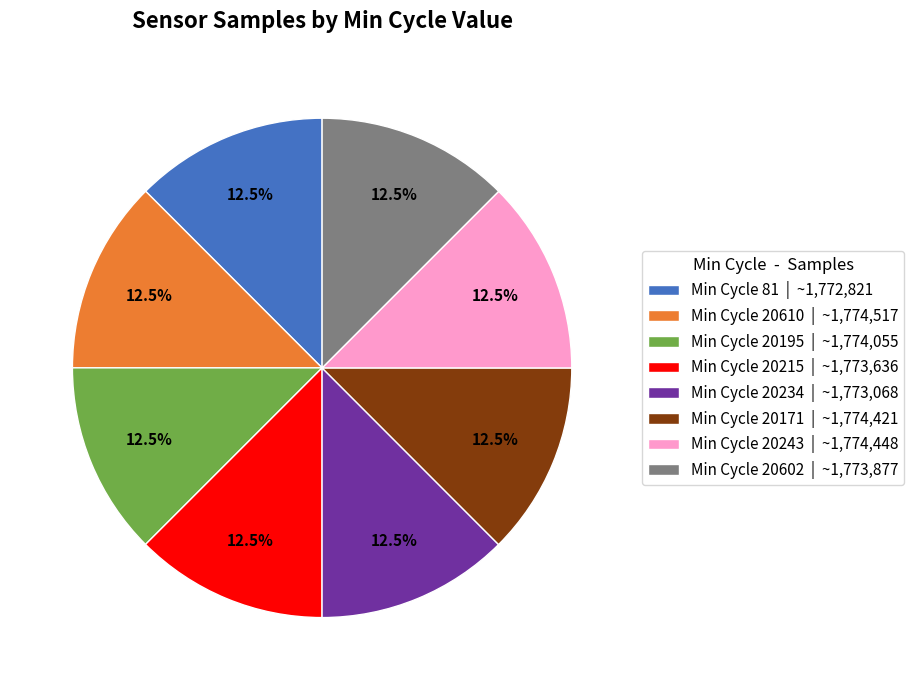

Count the number of slices in the pie.

8